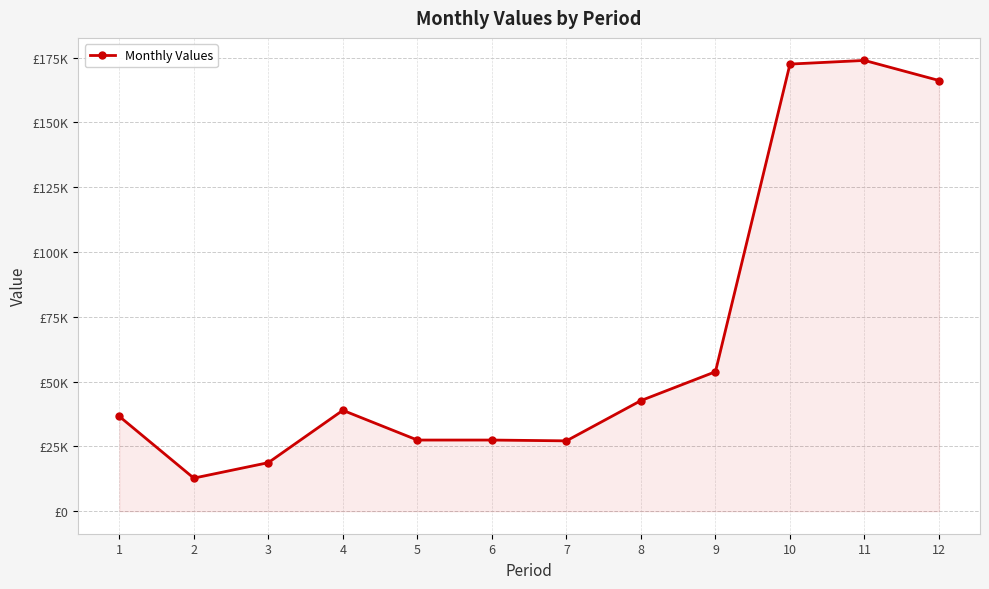

The value at 5 is 27441.9. True or false?

True